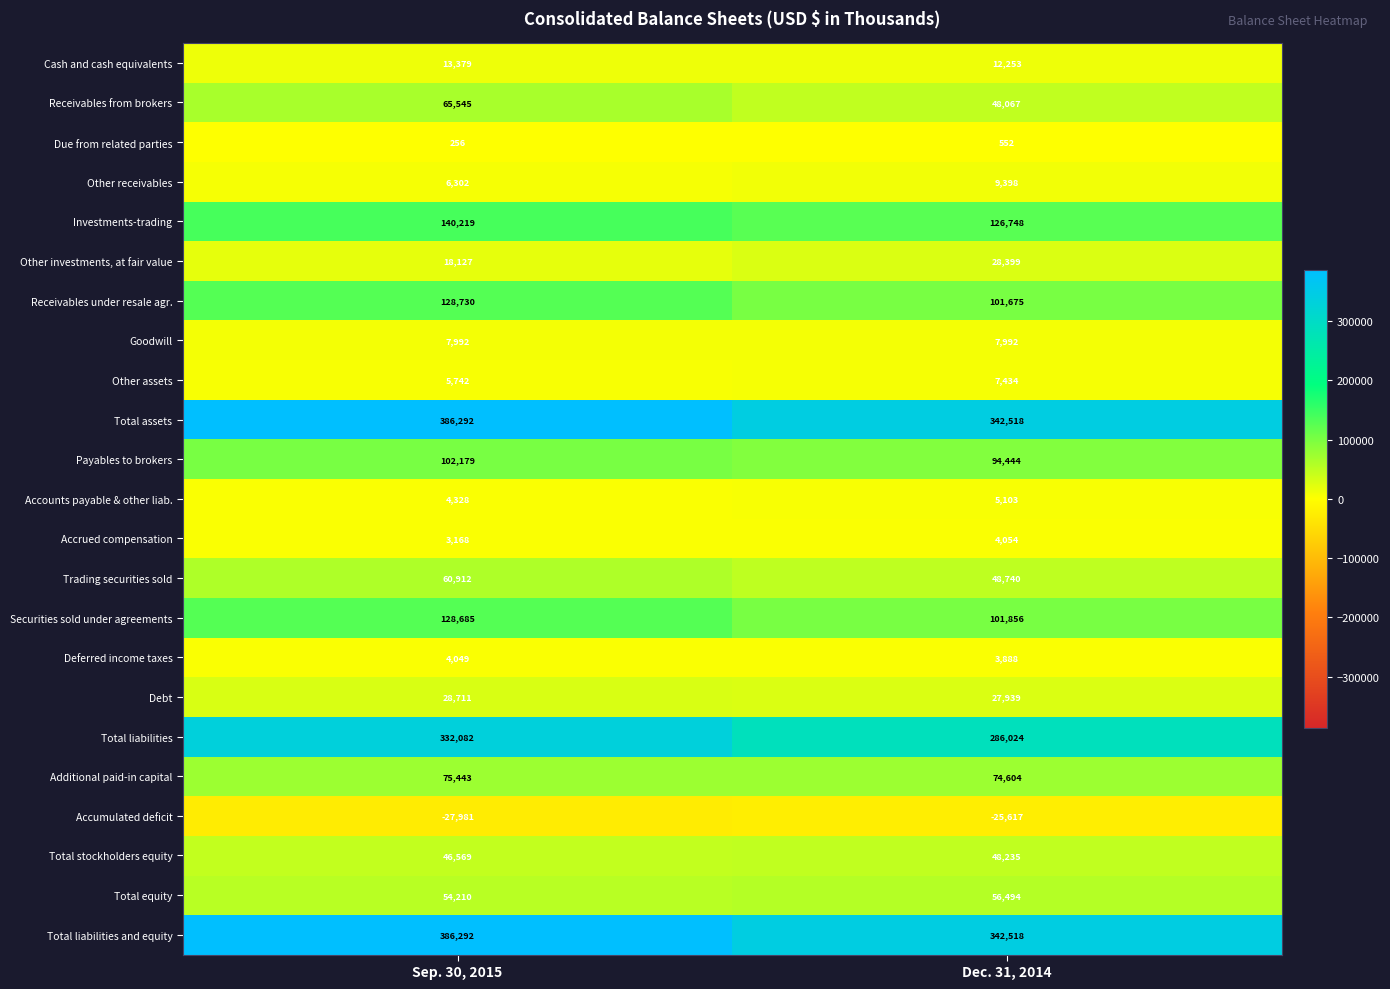

What is the approximate value of Securities sold under agreements at Sep. 30, 2015, to the nearest 100?

128700